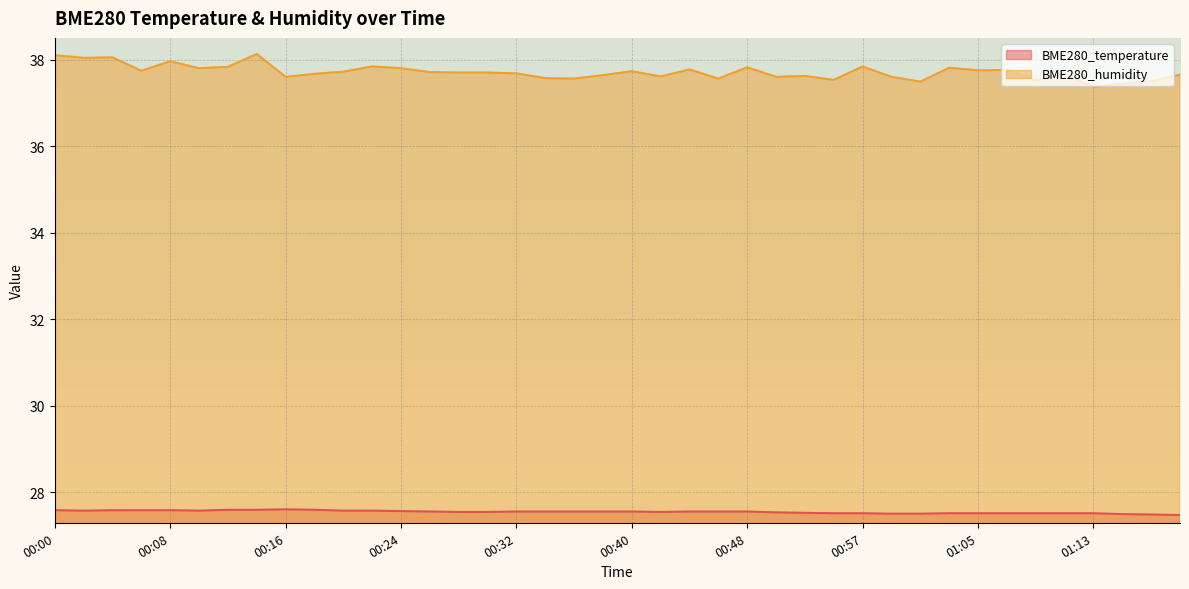

Which series has the largest range (max minus min)?

BME280_humidity